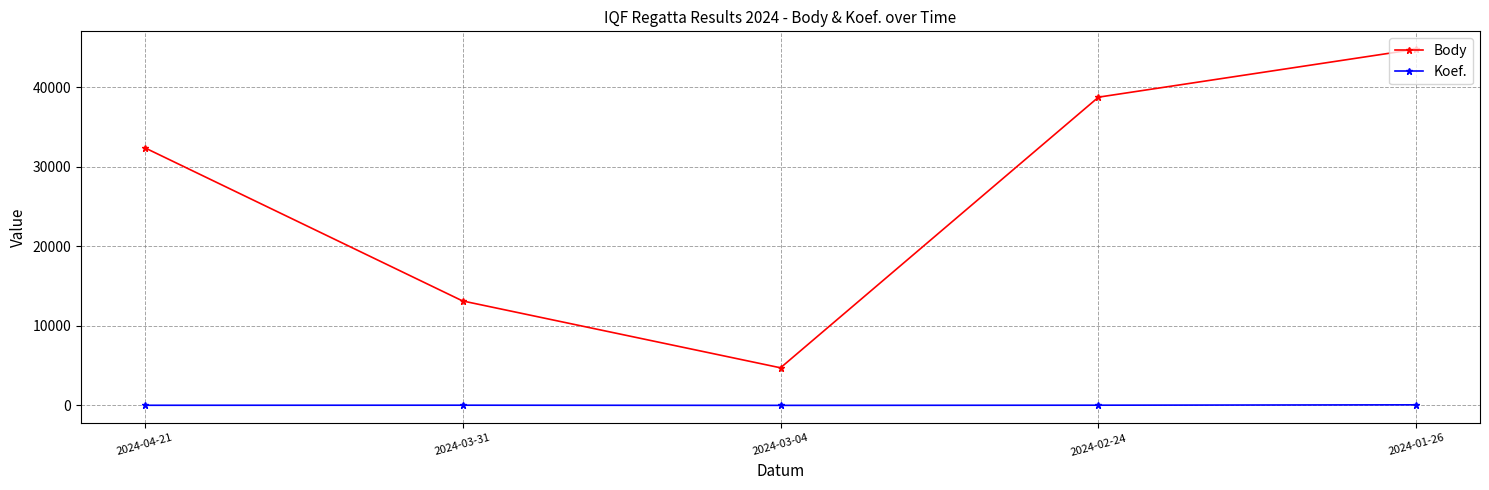

At 2024-01-26, list the series in order from largest to smallest.

Body, Koef.